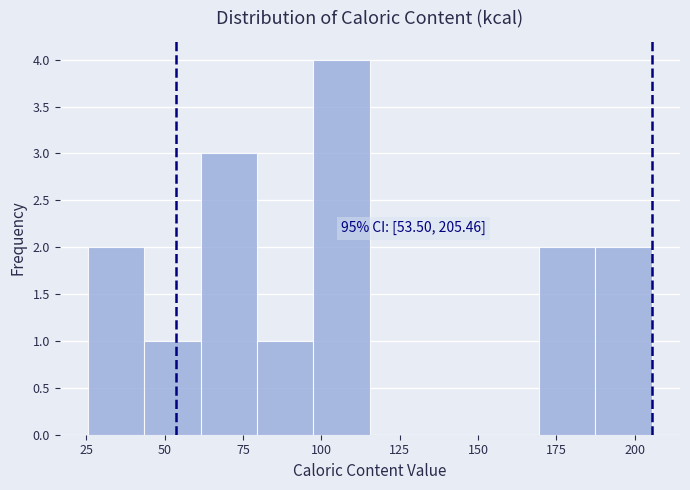

Read against the x-axis, roughly where is the centre of the tallest bar?

105